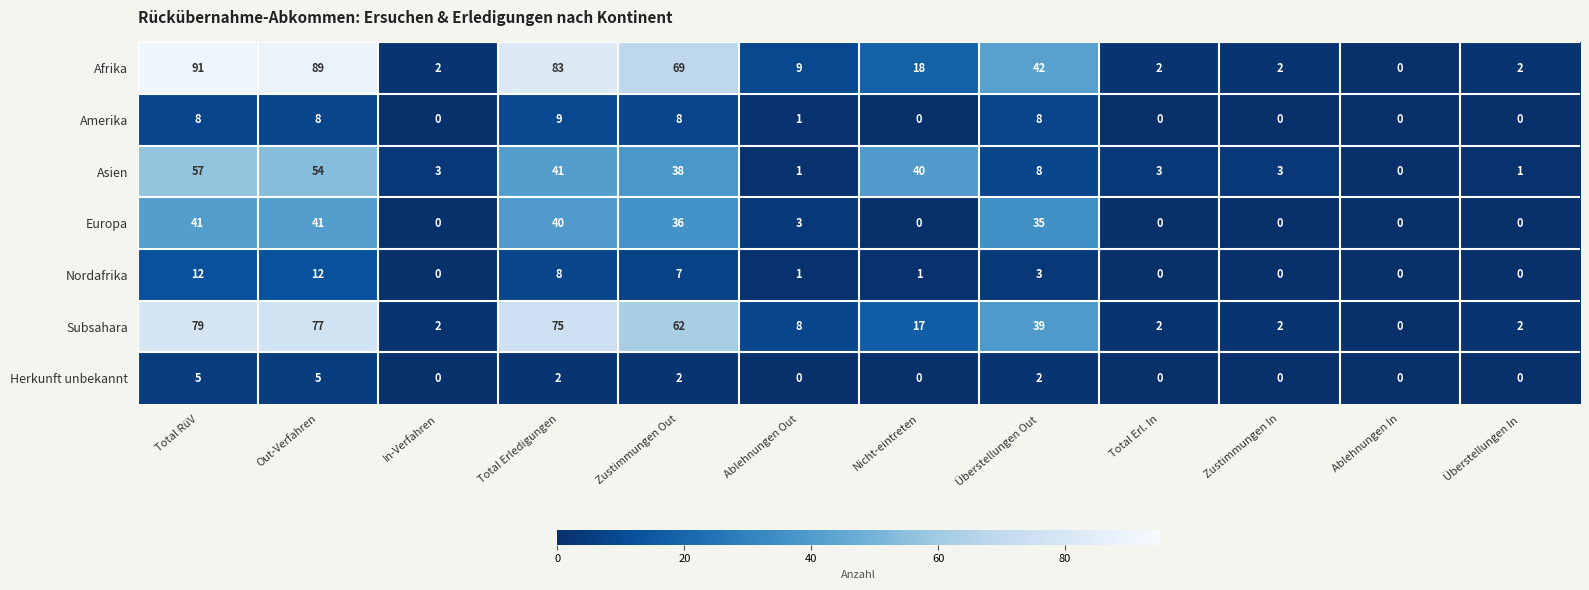

How many distinct data groups are displayed?

7